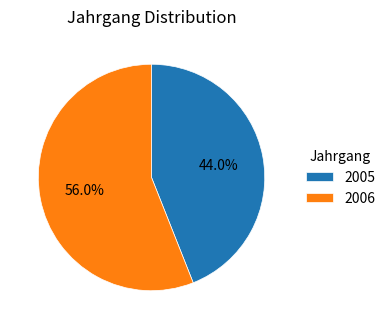

Which has a higher value, 2005 or 2006?

2006